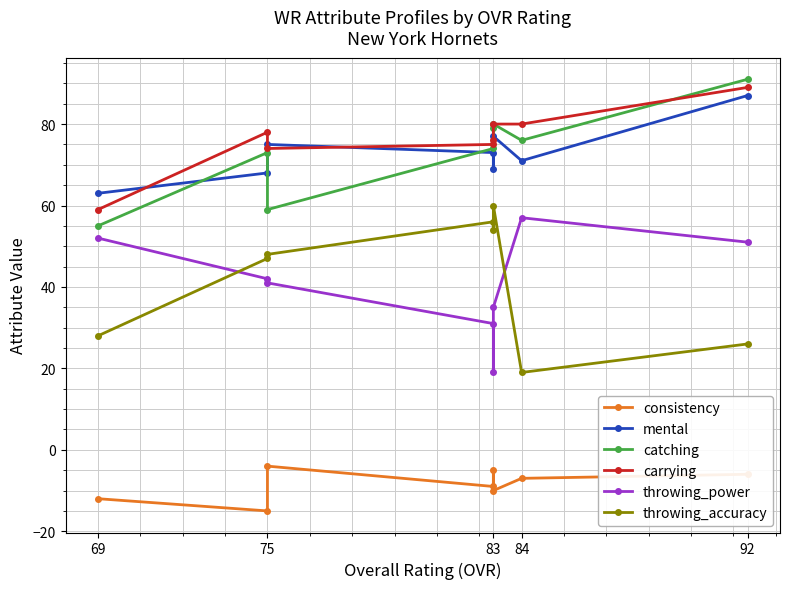

What is the sum of all carrying values?

611